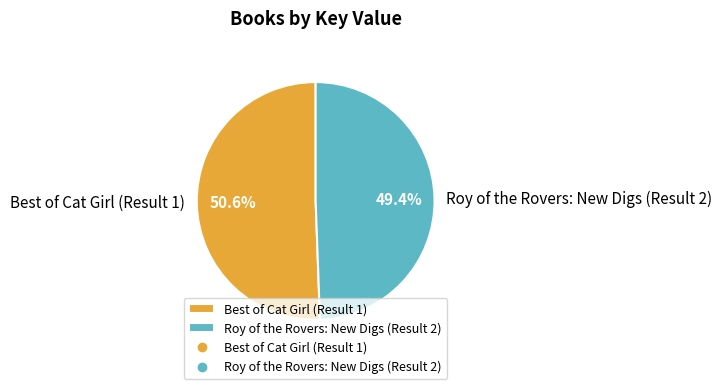

What is the total percentage of Best of Cat Girl (Result 1) and Roy of the Rovers: New Digs (Result 2)?

100.0%